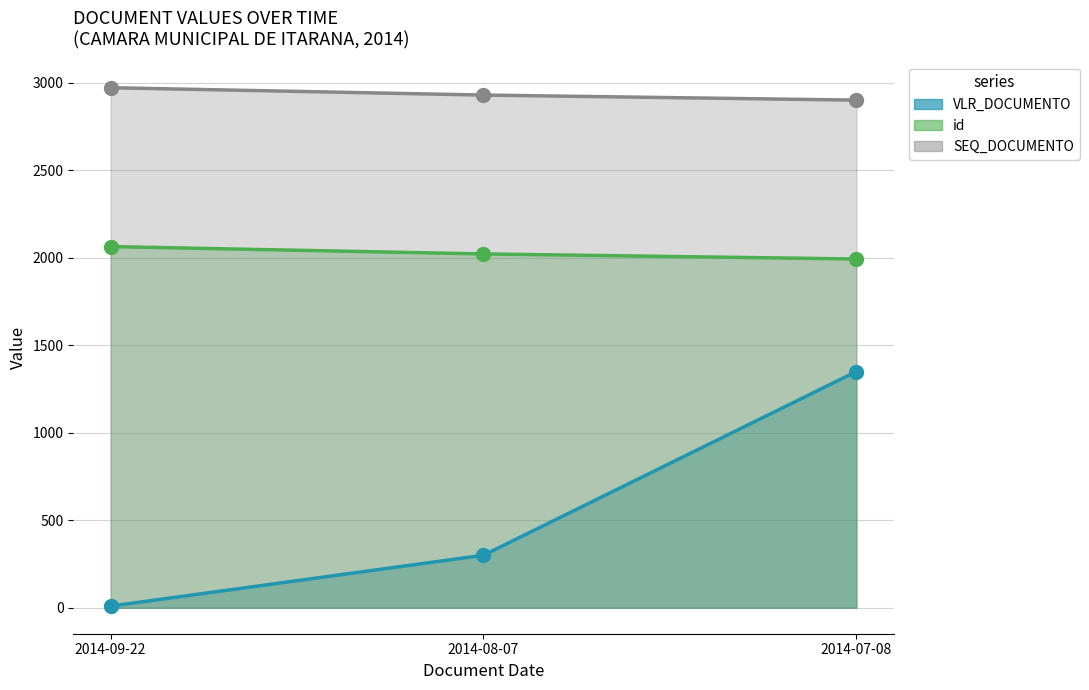

Which series has the widest spread of Y values?

VLR_DOCUMENTO